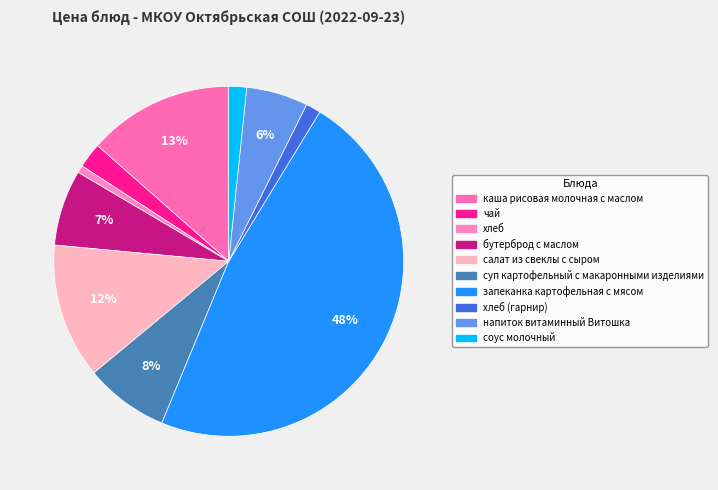

Is it true that суп картофельный с макаронными изделиями is 8% of the pie?

True